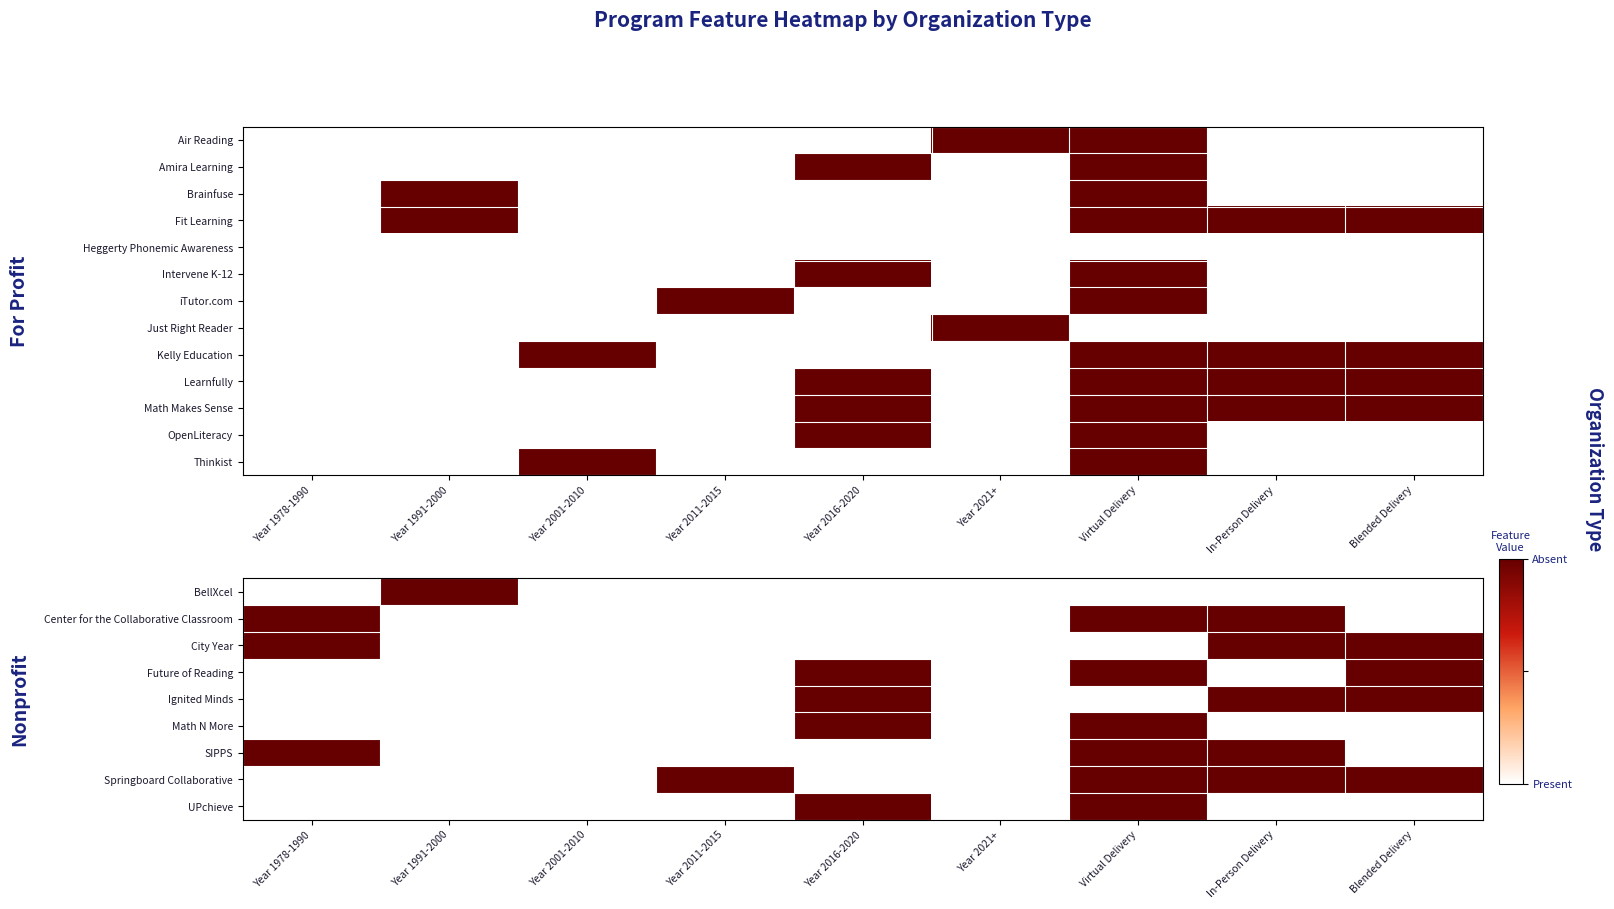

What is the difference between the highest and lowest values at Blended Delivery?

1